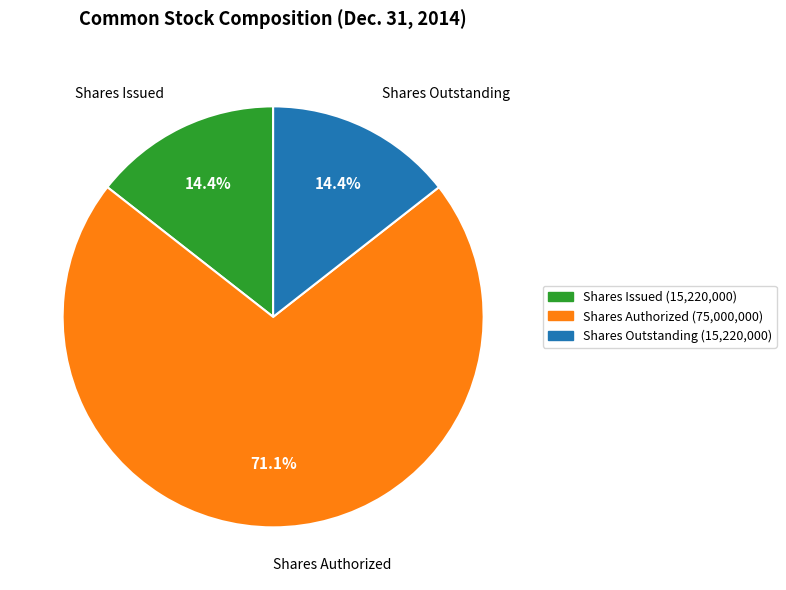

Does Shares Issued represent more than half of the total?

No